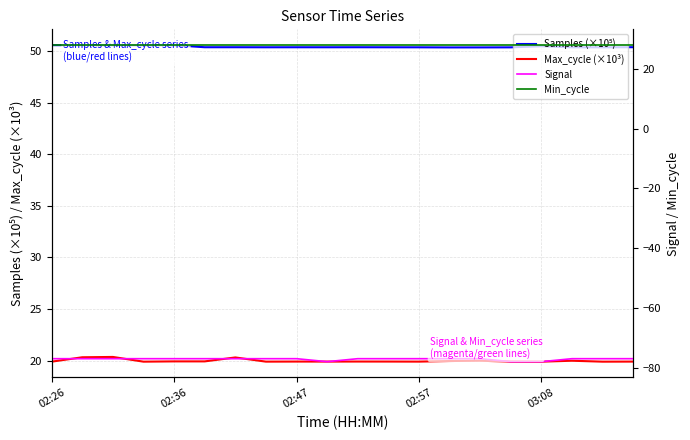

True or false: Max_cycle (×10³) has a value of 27.2 at 02:26.

False